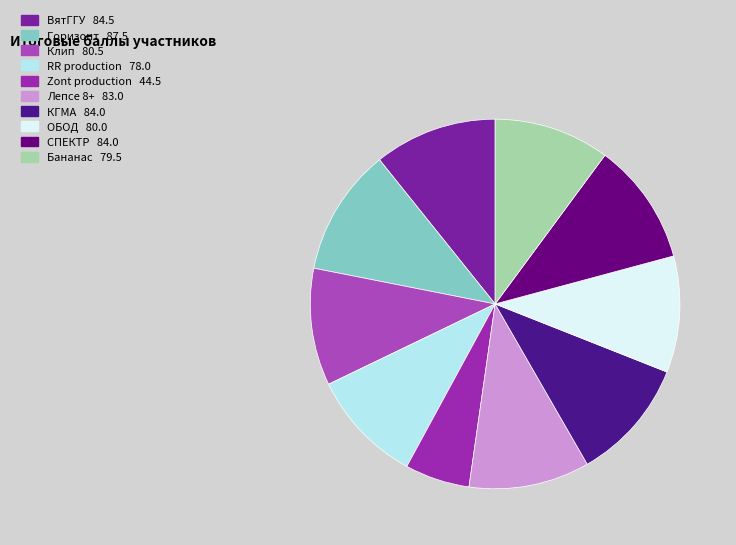

Is it true that ВятГГУ is 11% of the pie?

True